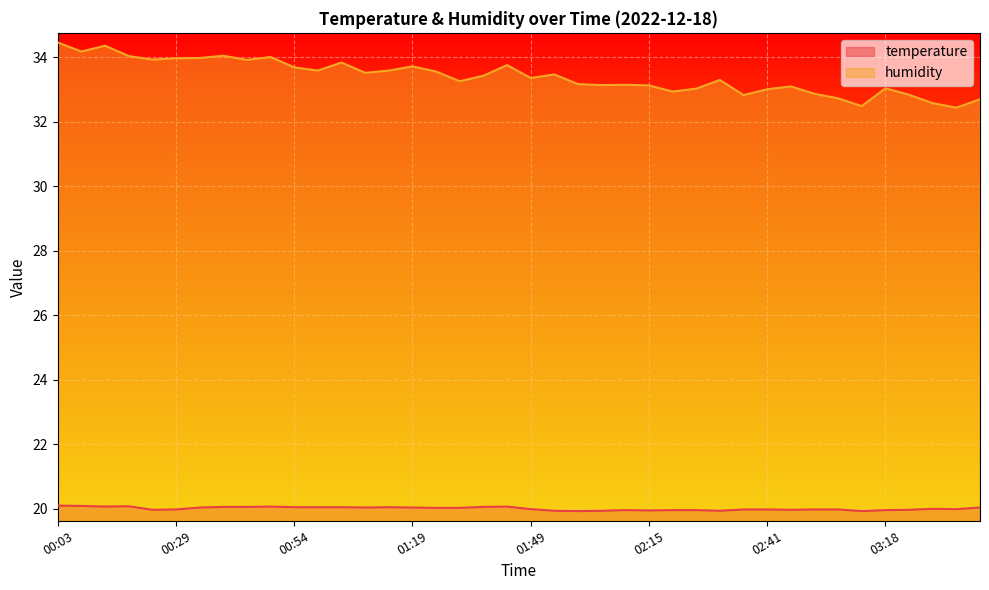

What is the minimum value shown in the chart?

19.9